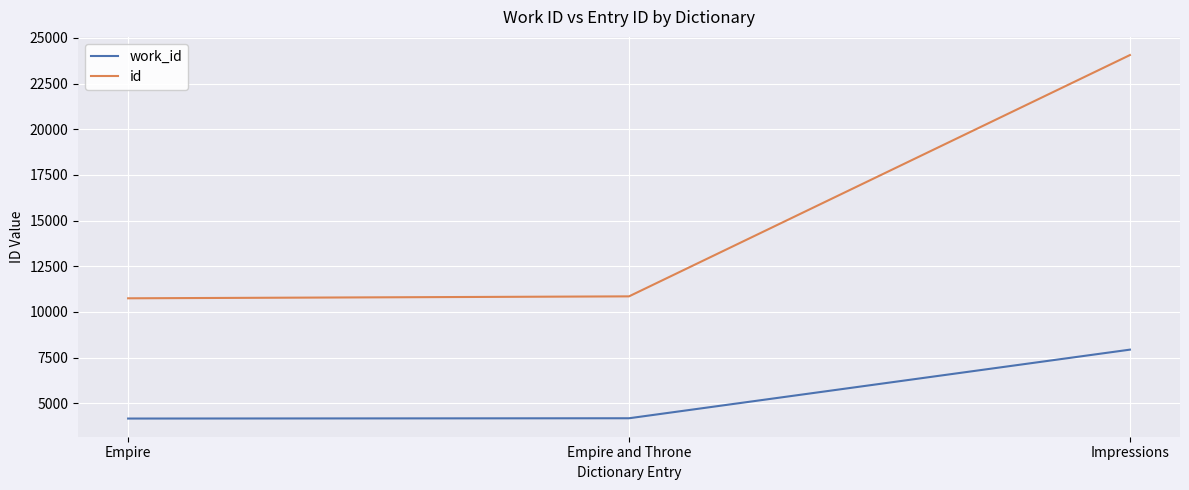

What are all the series names shown in the legend?

work_id, id